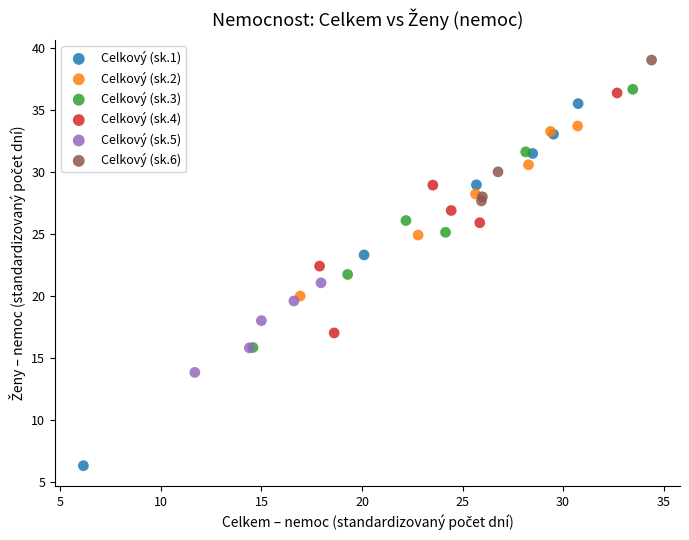

Which series contains the highest Y value?

Celkový (sk.6)